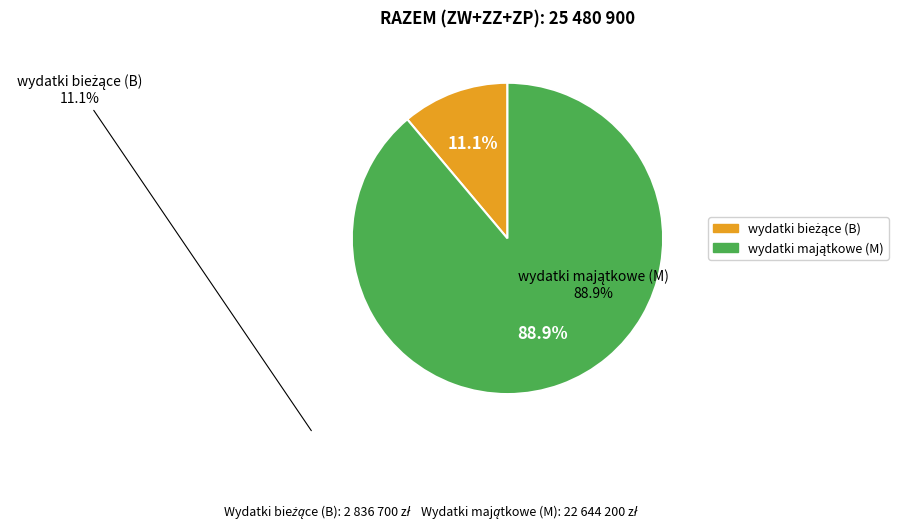

Does any single category account for the majority?

Yes